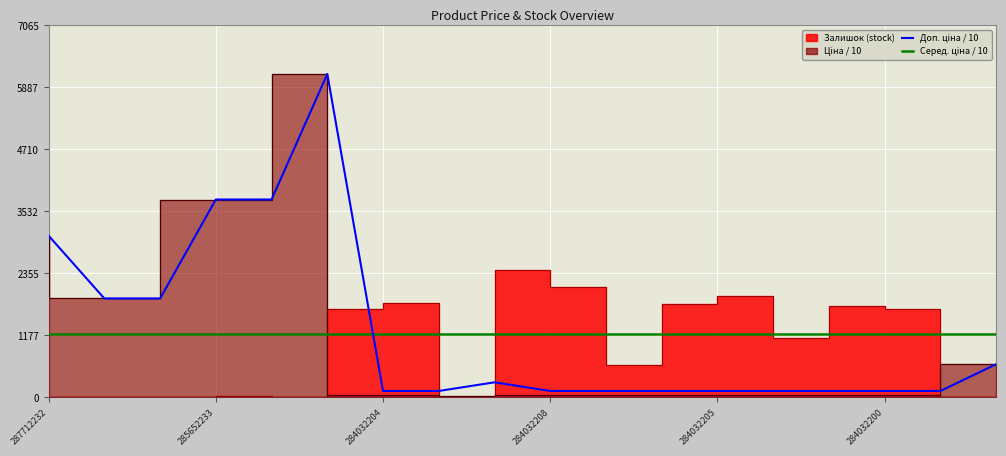

What is the difference between the maximum and second lowest values in the Ціна series?

6089.5